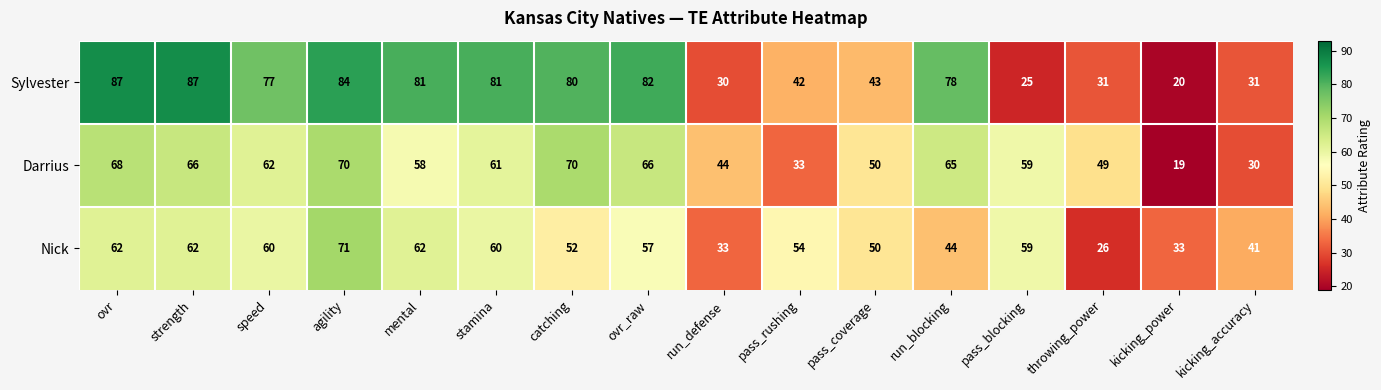

Count the number of data series in this chart.

3